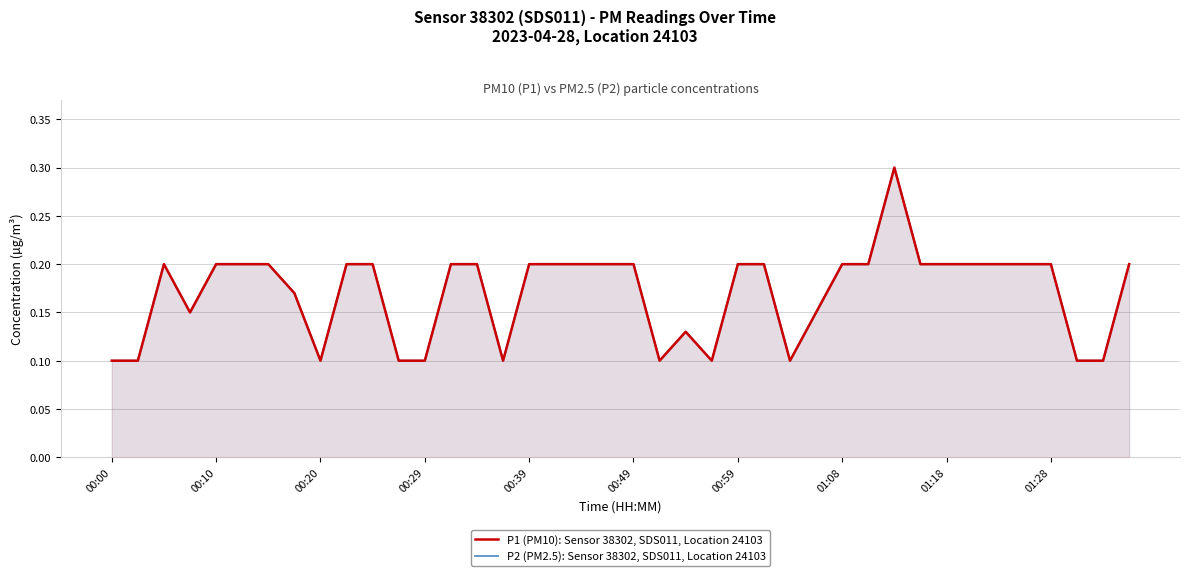

Which series changed the most between 27 and 36?

P1 (PM10): Sensor 38302, SDS011, Location 24103